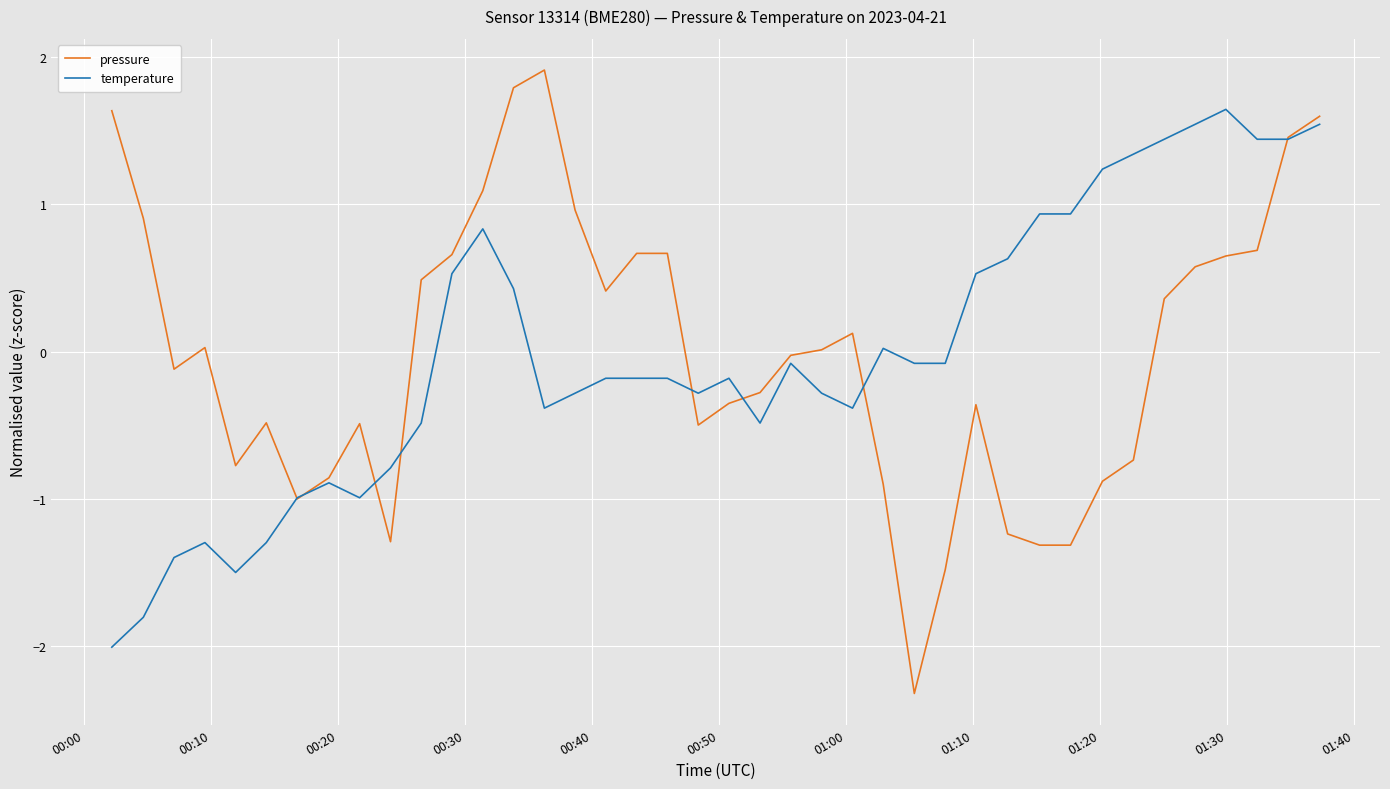

What is the highest value of the temperature series?

1.6